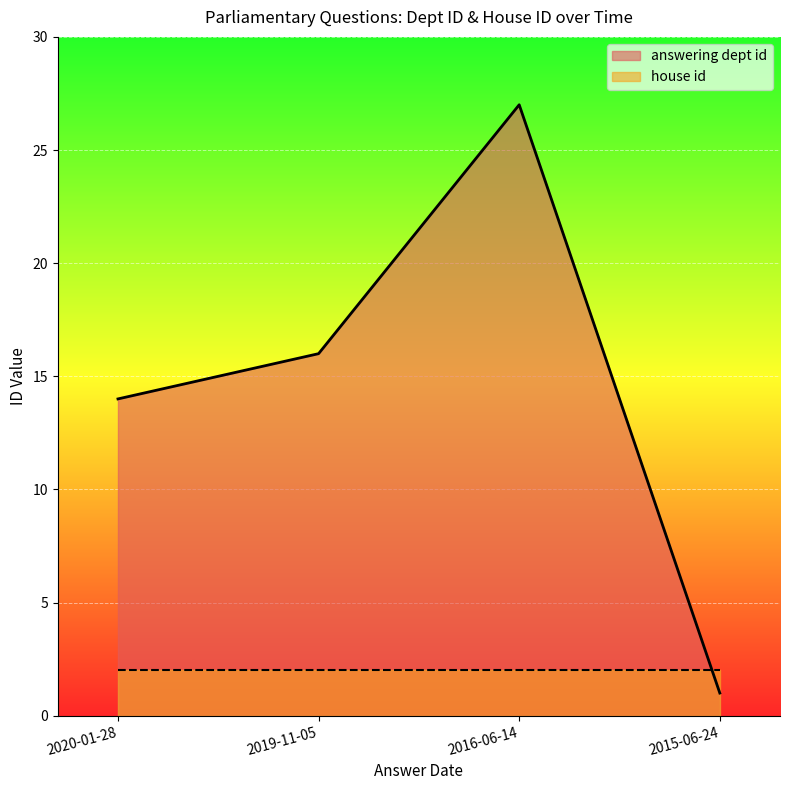

What position from the left is 2015-06-24?

4